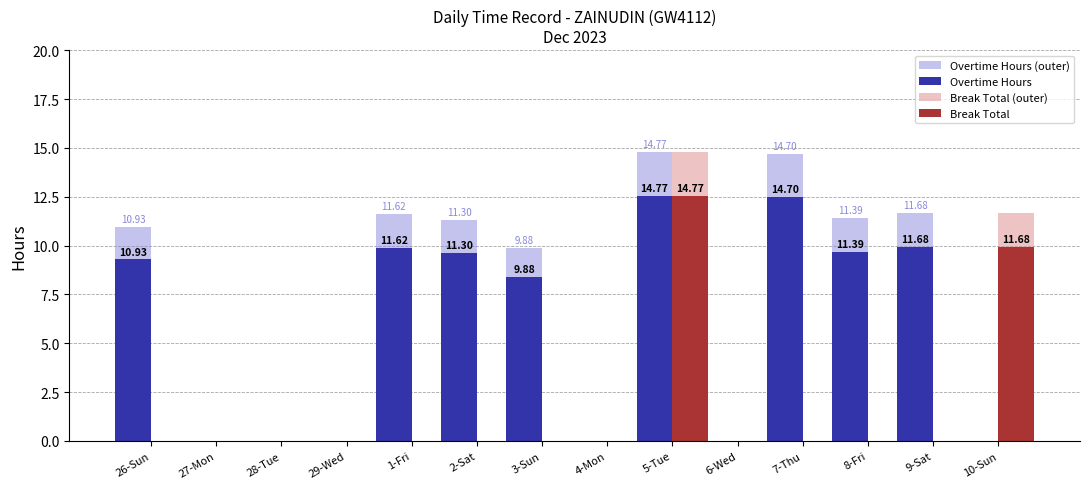

What is the spread (max minus min) of values at 2-Sat?

11.3